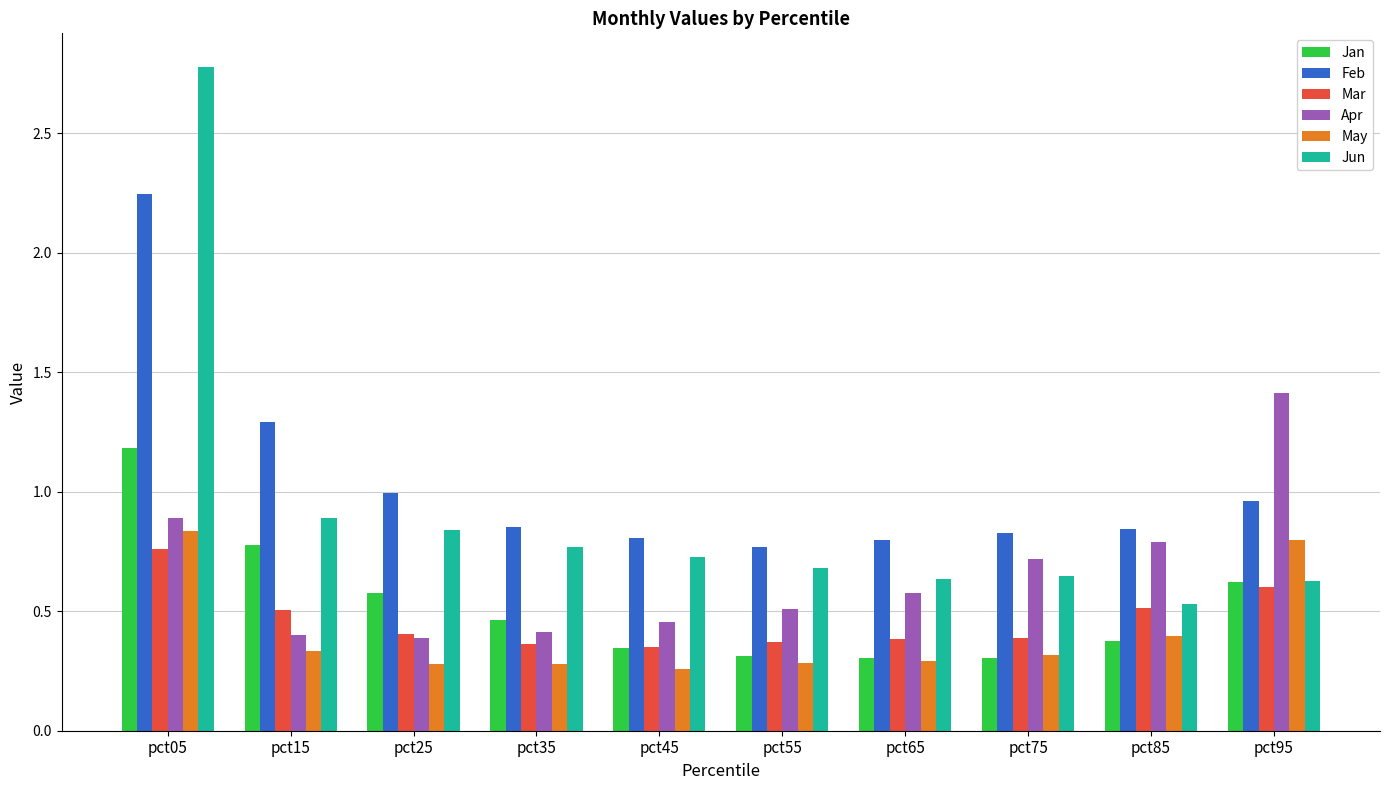

Which series has the widest spread of values?

Jun